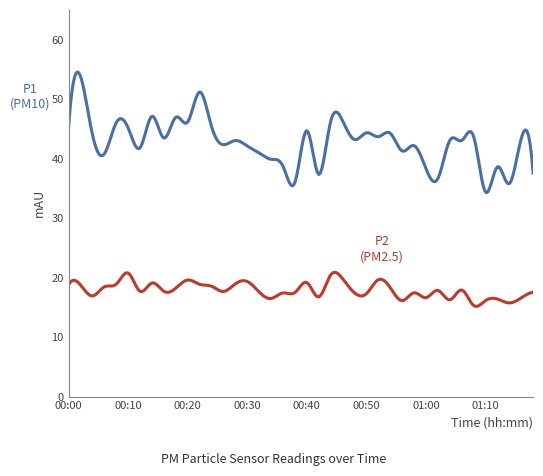

What is the maximum value shown in the chart?

54.6